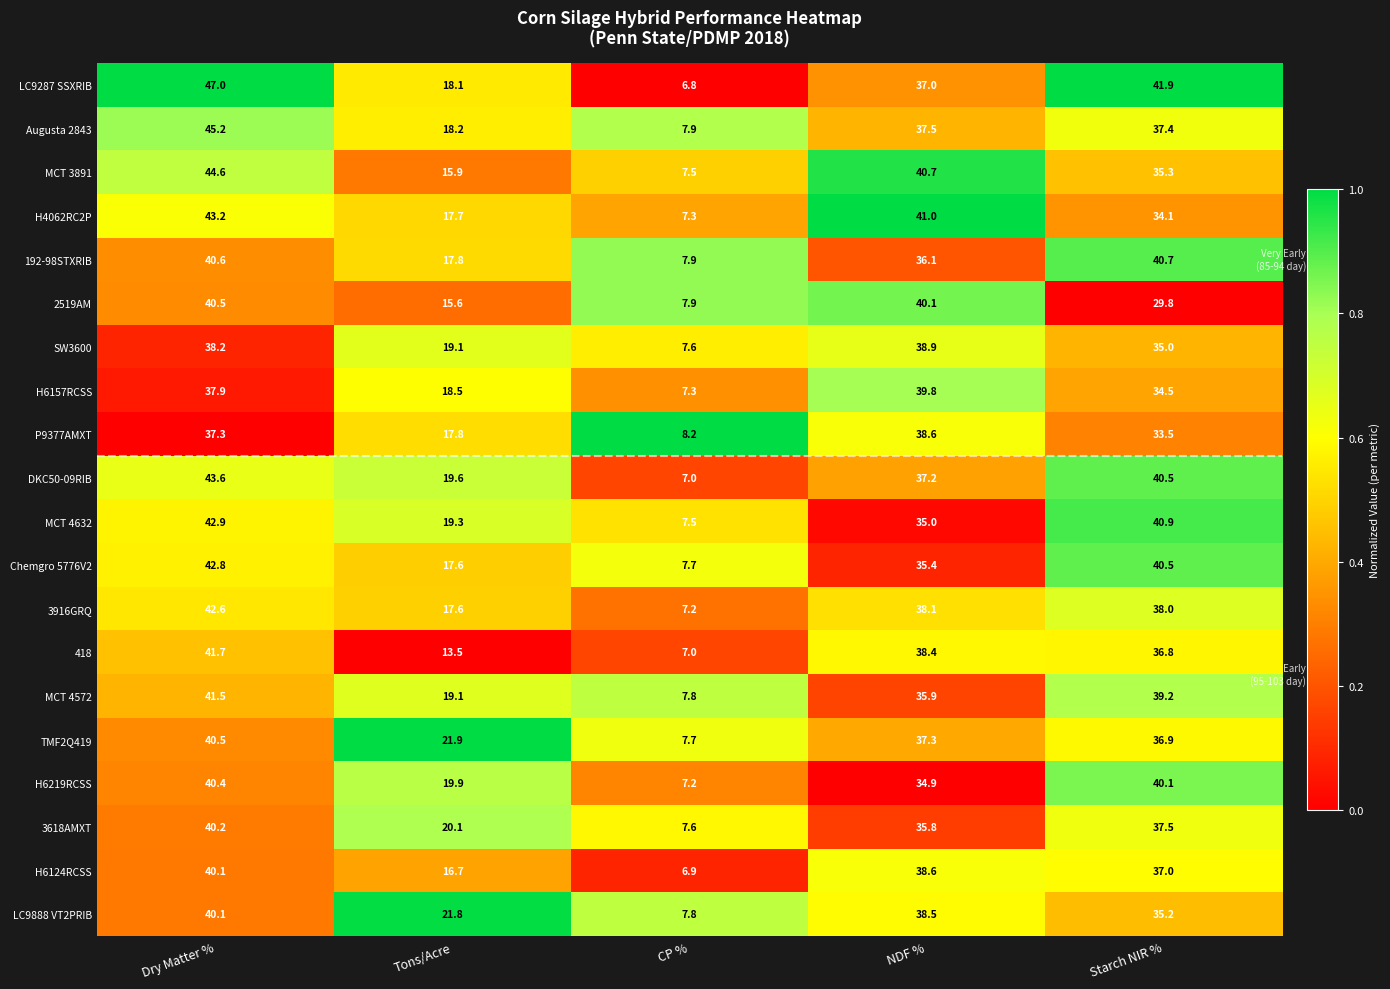

Is it true that 3618AMXT equals 8.3 at NDF %?

False